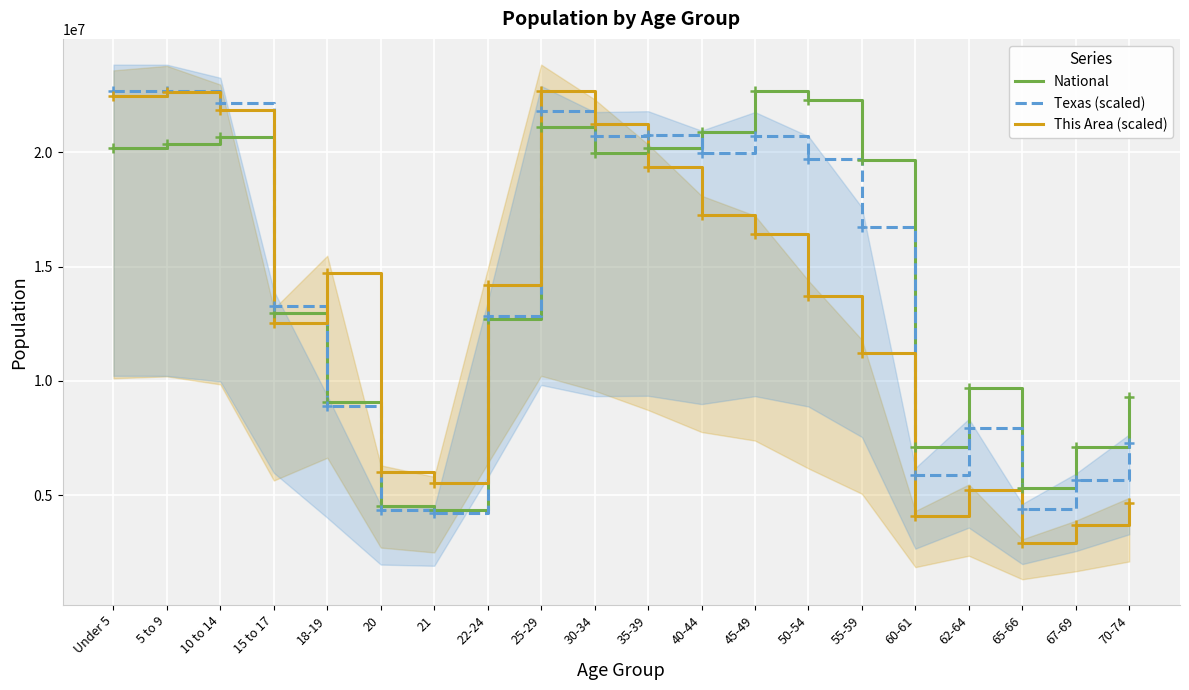

At which category is the sum across all series the highest?

5 to 9